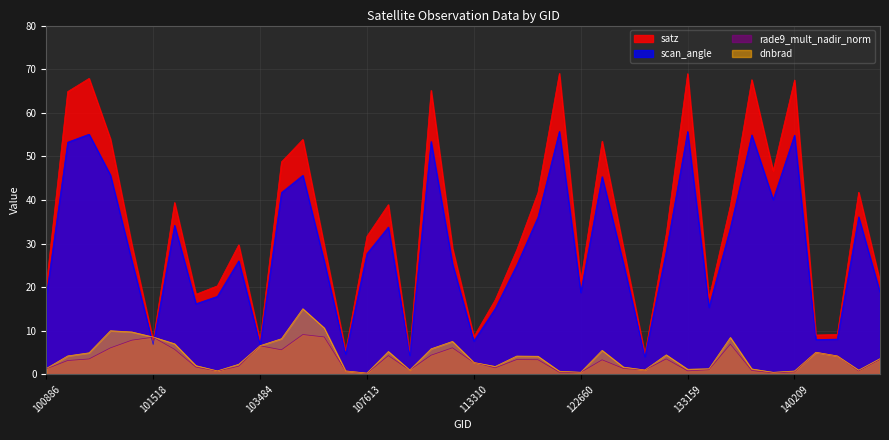

Which category has the lowest value in the satz series?

132620